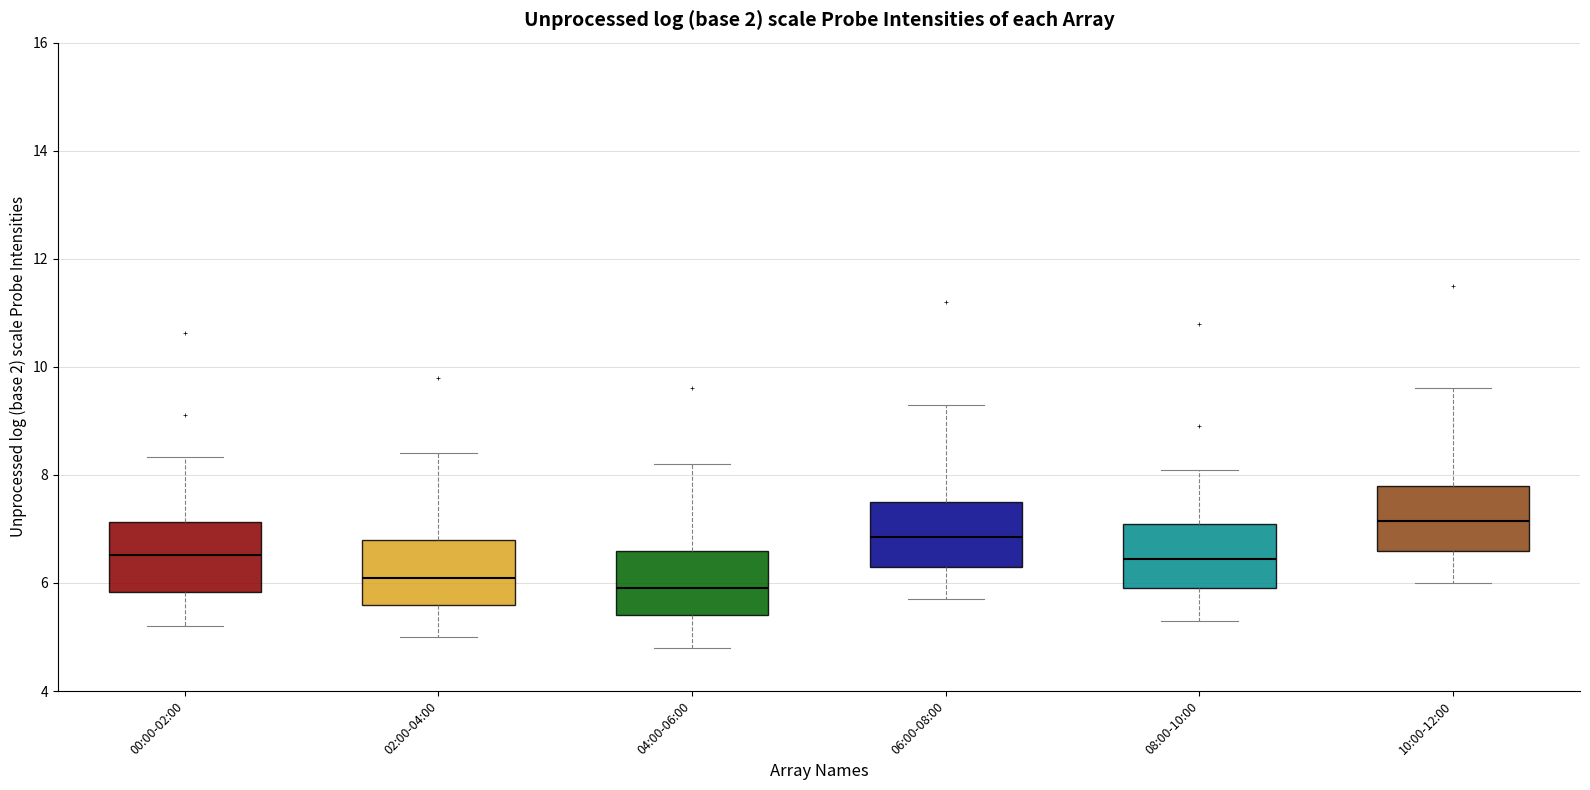

Reading left to right, read every box against the y-axis: the position of its median line, the range the box covers, and the ends of its whiskers. The values are not printed on the chart, so give them approximately, as read against the axis.

00:00-02:00: median 6.6, box 5.8 to 7.2, whiskers 5.2 to 8.4
02:00-04:00: median 6.2, box 5.6 to 6.8, whiskers 5.0 to 8.4
04:00-06:00: median 6.0, box 5.4 to 6.6, whiskers 4.8 to 8.2
06:00-08:00: median 6.8, box 6.4 to 7.6, whiskers 5.8 to 9.4
08:00-10:00: median 6.4, box 6.0 to 7.2, whiskers 5.4 to 8.2
10:00-12:00: median 7.2, box 6.6 to 7.8, whiskers 6.0 to 9.6